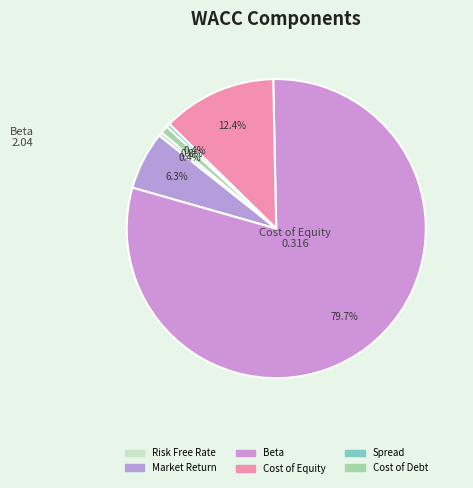

How many segments does this pie chart have?

6